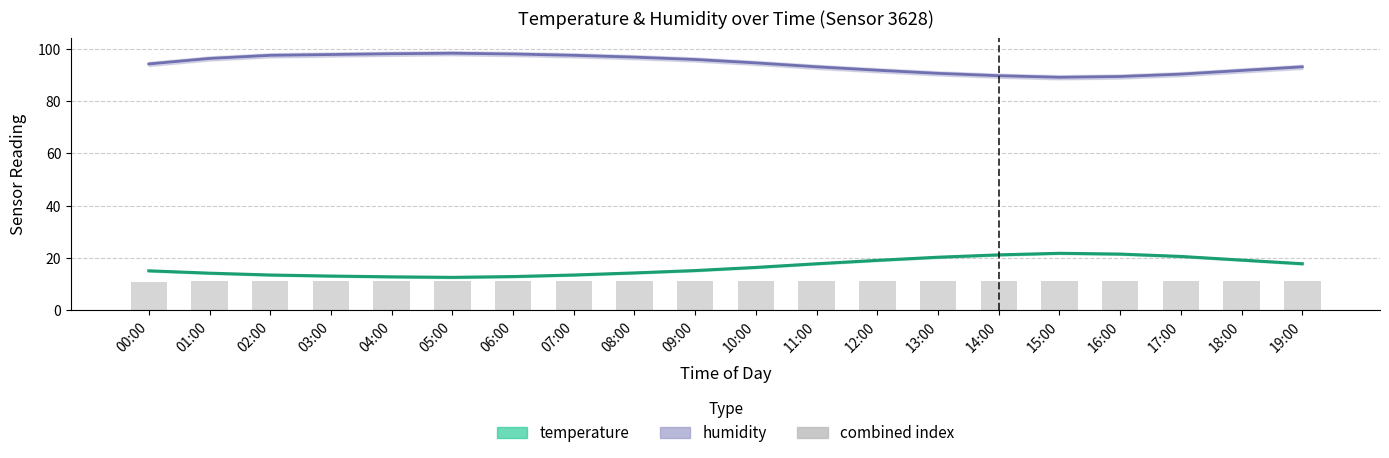

Which series changed the most between 04:00 and 17:00?

temperature